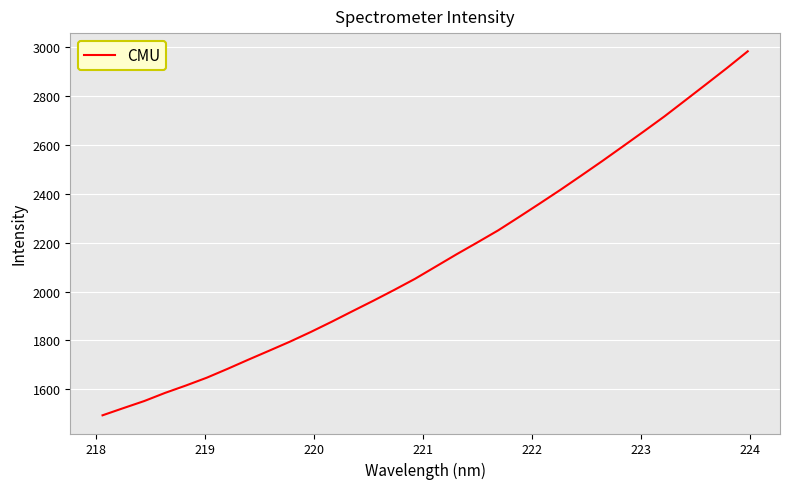

What is the greatest value displayed?

2980.6